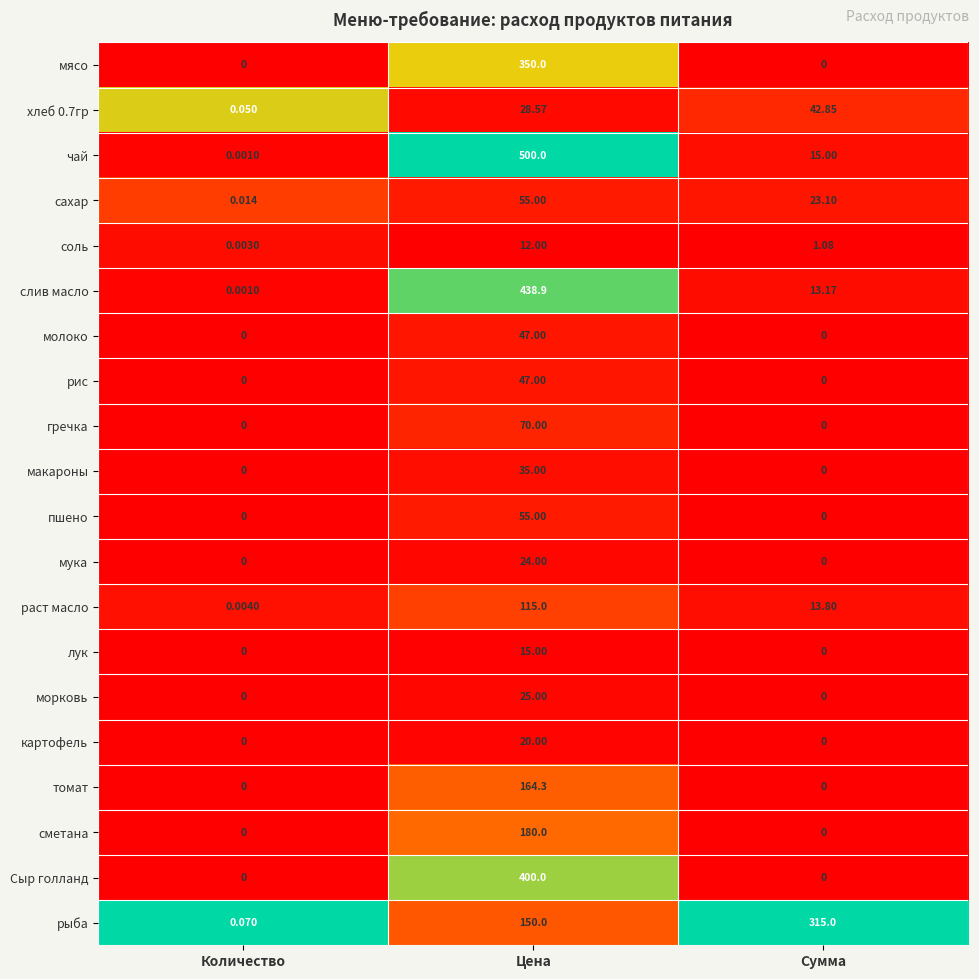

At how many categories does at least one series exceed 0?

3